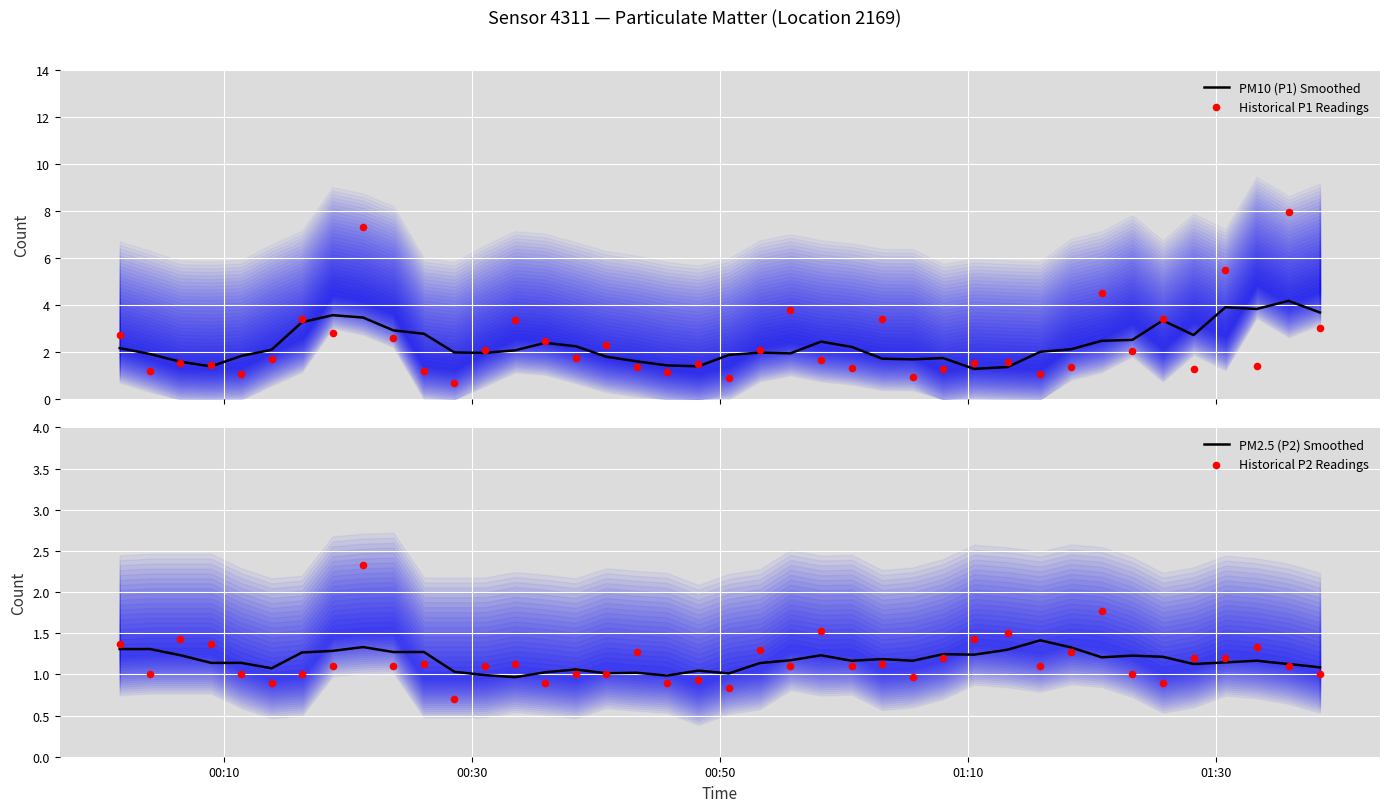

Which series has the largest total across all categories?

Historical P1 Readings